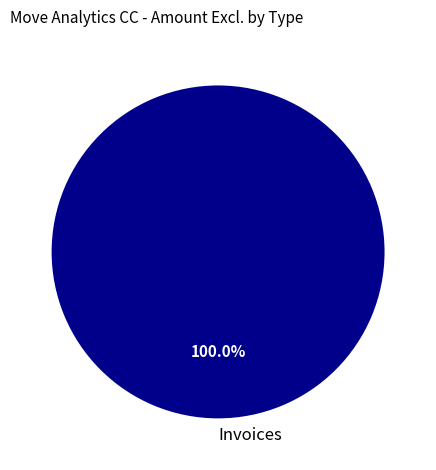

Is there a majority slice in this chart?

Yes